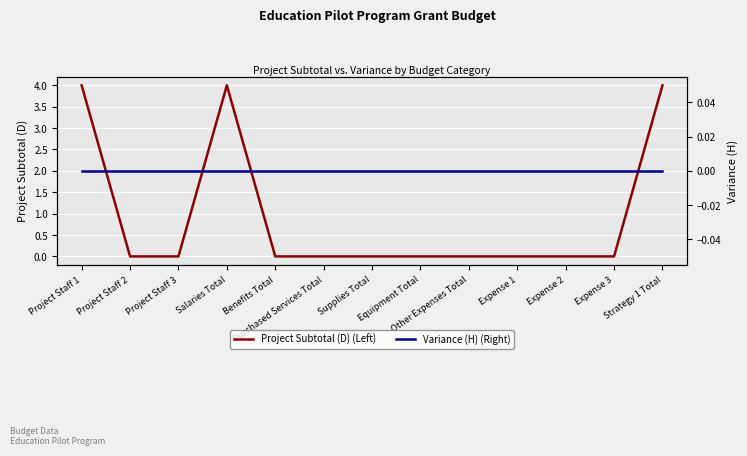

What is the sum of all Project Subtotal (D) (Left) values?

12